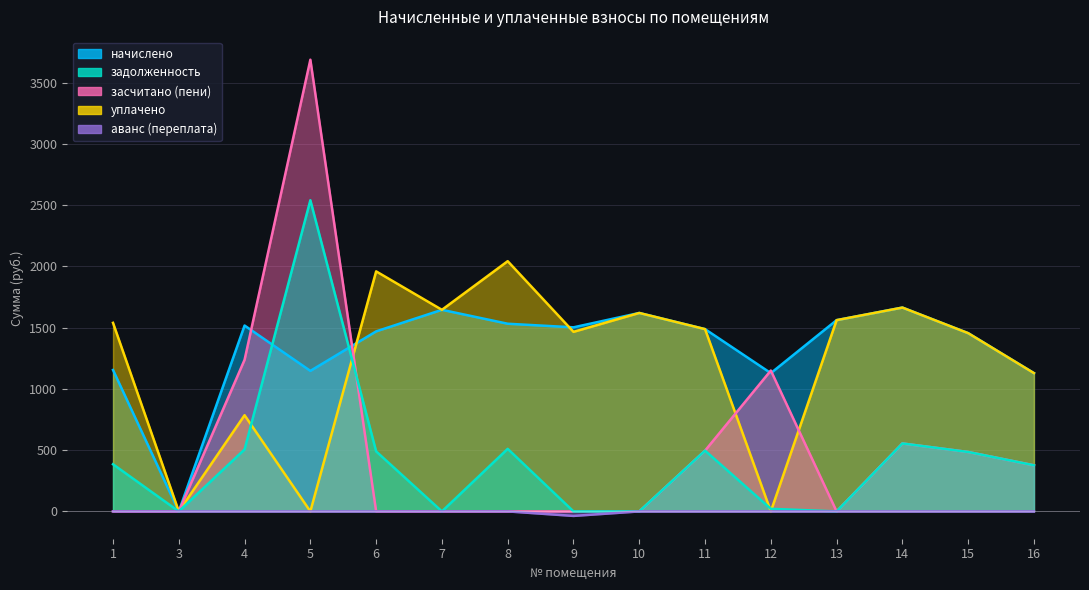

How many negative values does the аванс (переплата) series have?

1